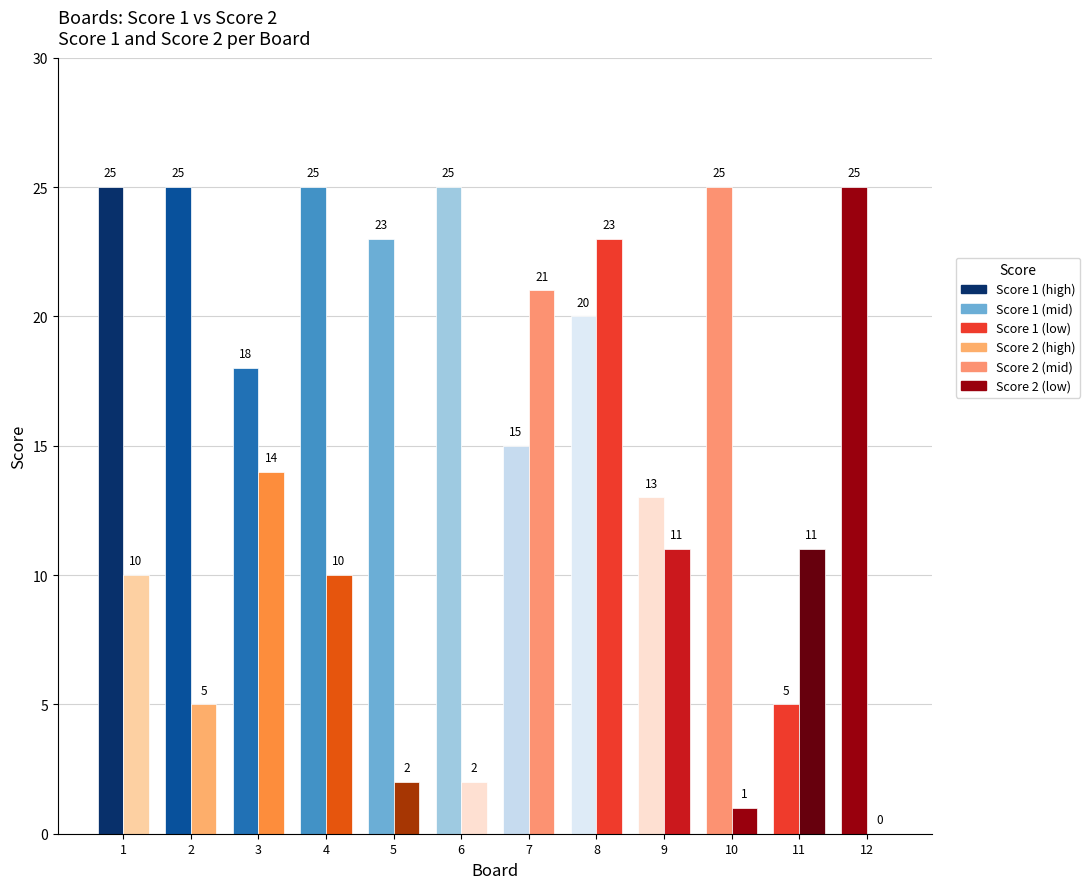

How many categories are shown in the chart?

12